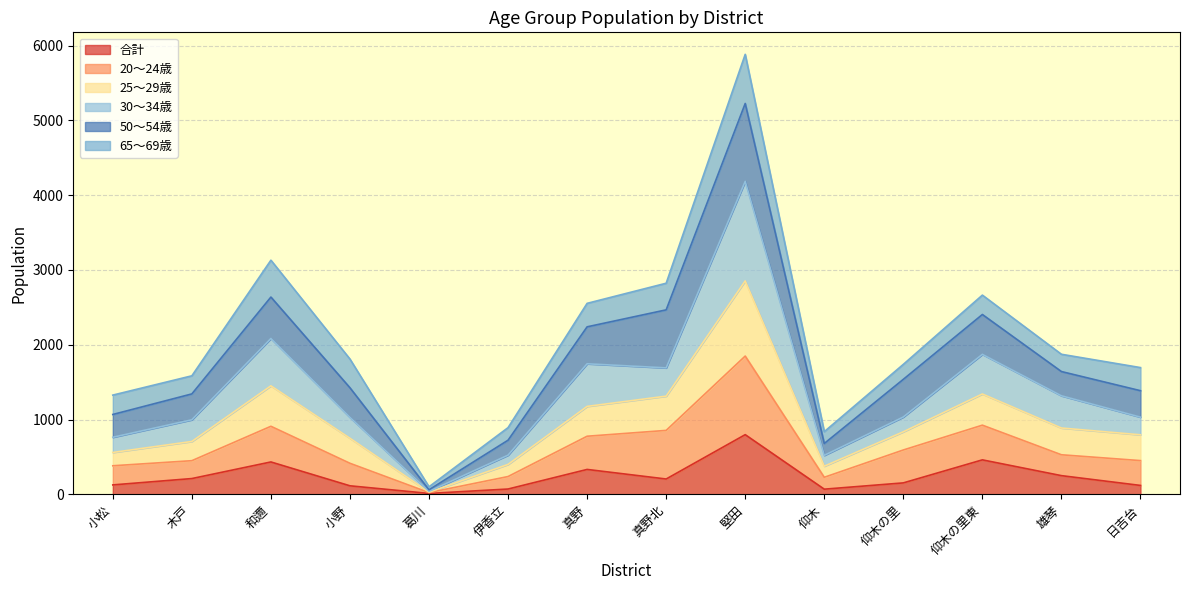

At which category is the sum across all series the highest?

堅田